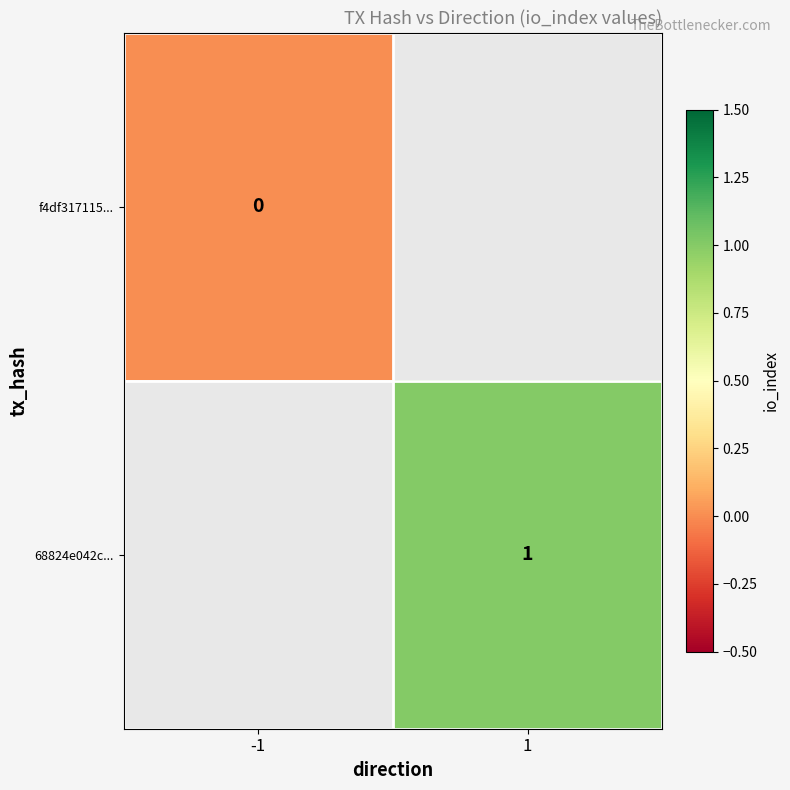

The 68824e042c... series shows 0 at 1. True or false?

False